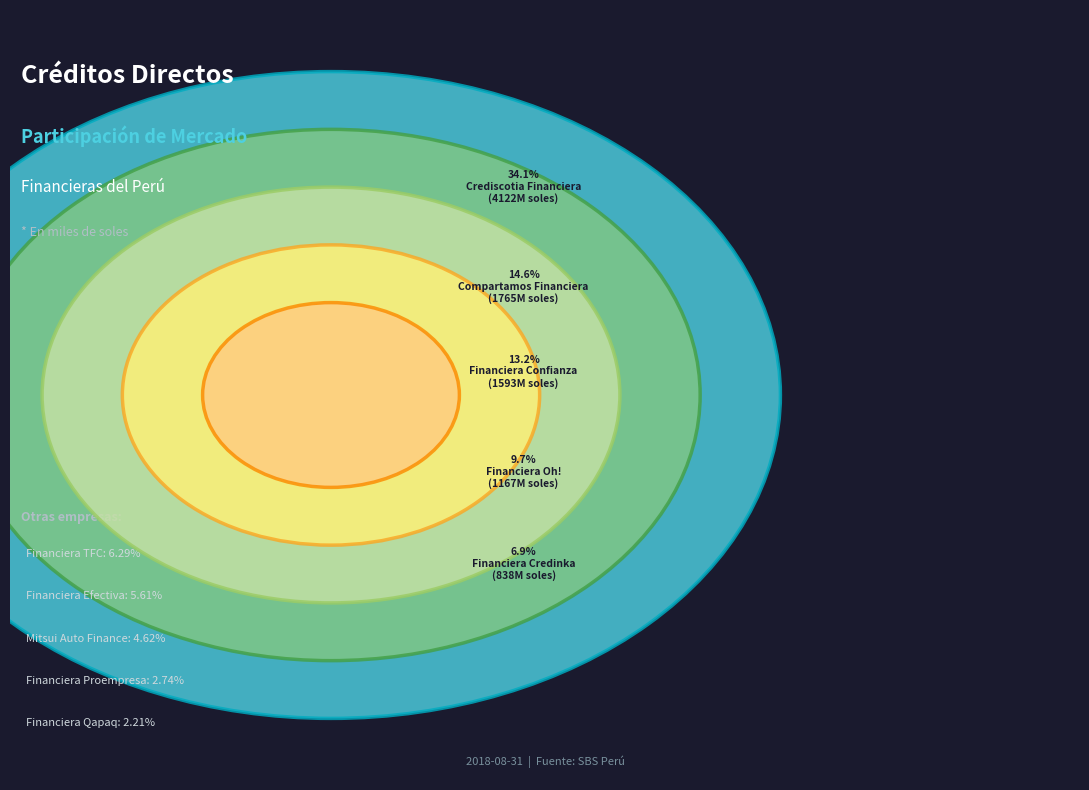

Rank the categories by value from highest to lowest.

Crediscotia Financiera, Compartamos Financiera, Financiera Confianza, Financiera Oh!, Financiera Credinka, Financiera TFC, Financiera Efectiva, Mitsui Auto Finance, Financiera Proempresa, Financiera Qapaq